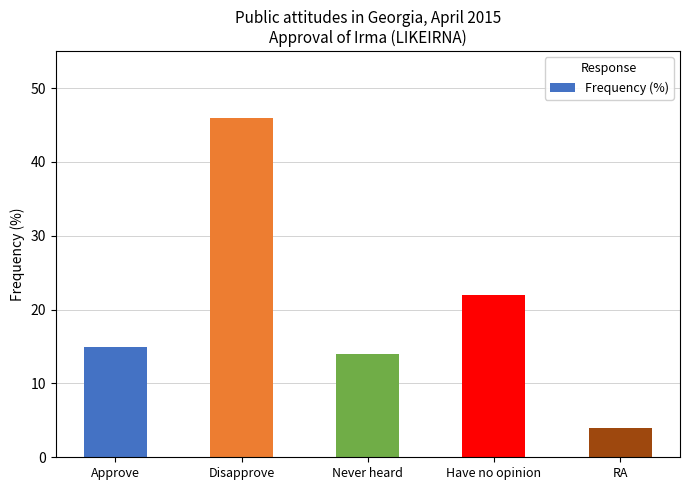

List the labels in order of value, smallest first.

RA, Never heard, Approve, Have no opinion, Disapprove